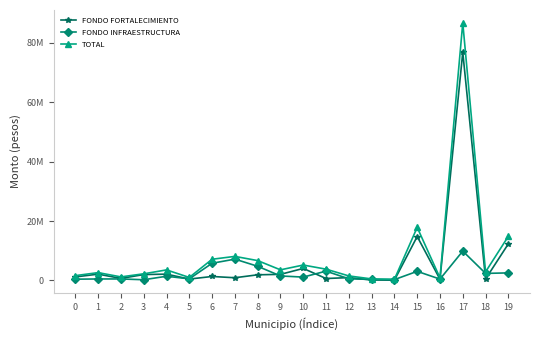

Is this an area chart (filled region under the line)?

No